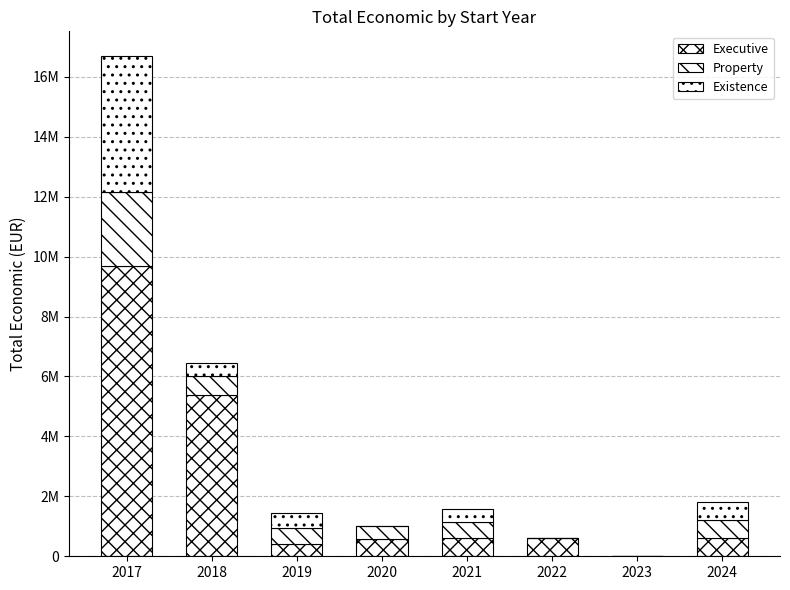

At which label is Existence closest to 2260324?

2024